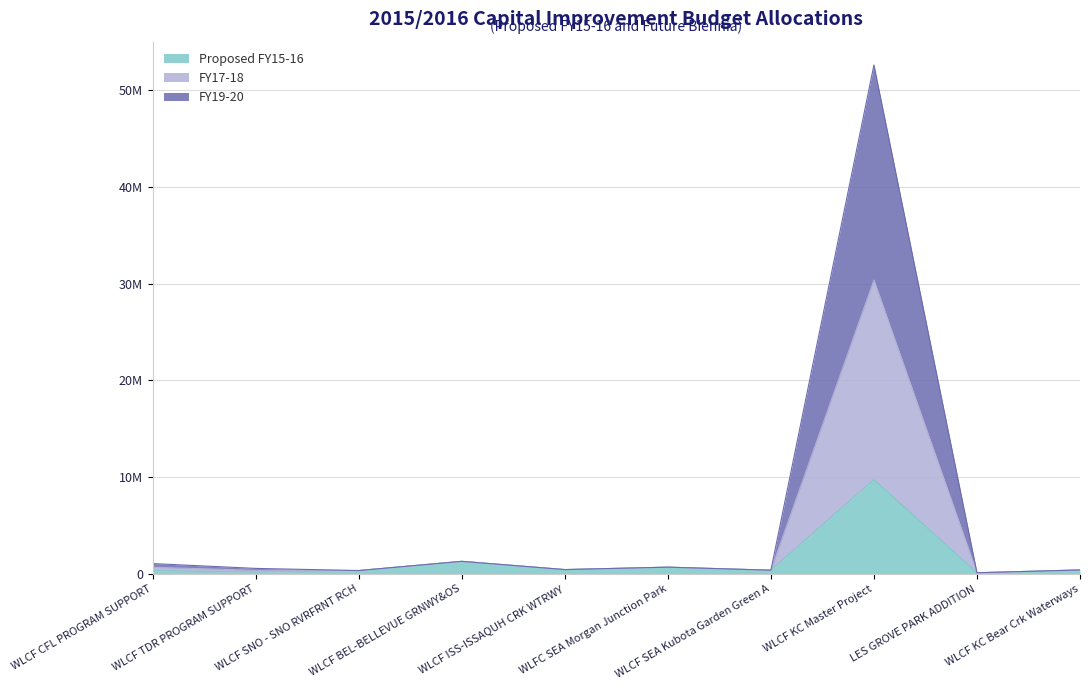

Is the value of FY17-18 at WLFC SEA Morgan Junction Park greater than the value of FY19-20 at WLFC SEA Morgan Junction Park?

No